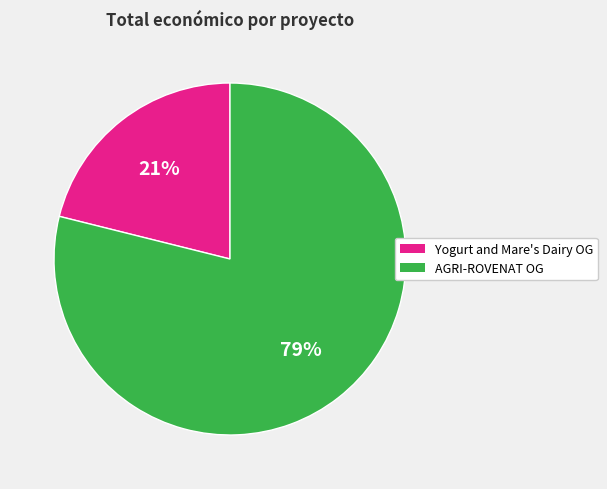

How many segments does this pie chart have?

2